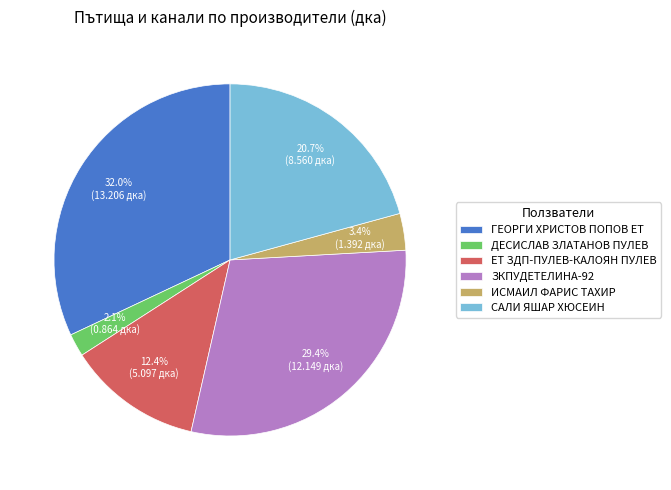

What portion of the pie excludes ИСМАИЛ ФАРИС ТАХИР?

96.6%